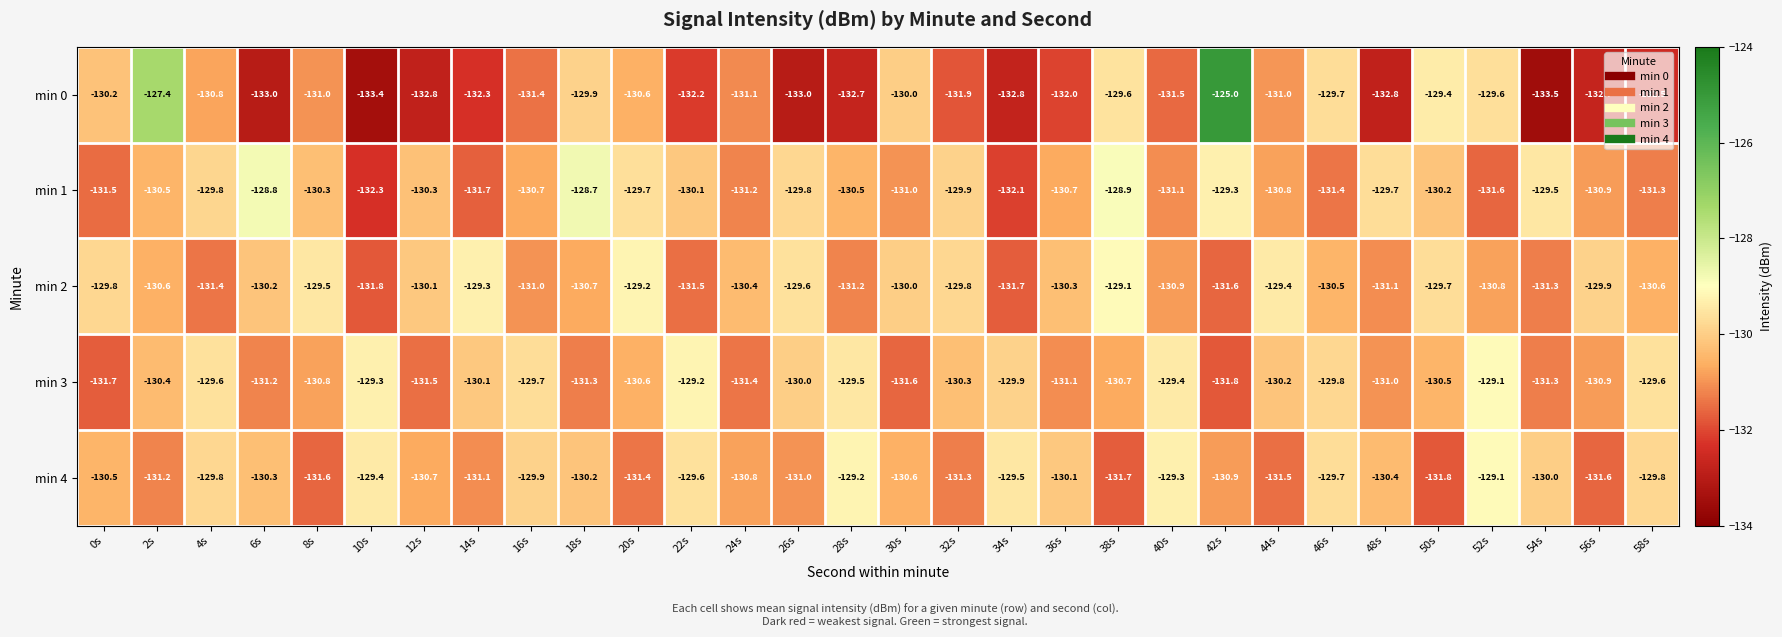

What is the total value across all series at 20s?

-651.5